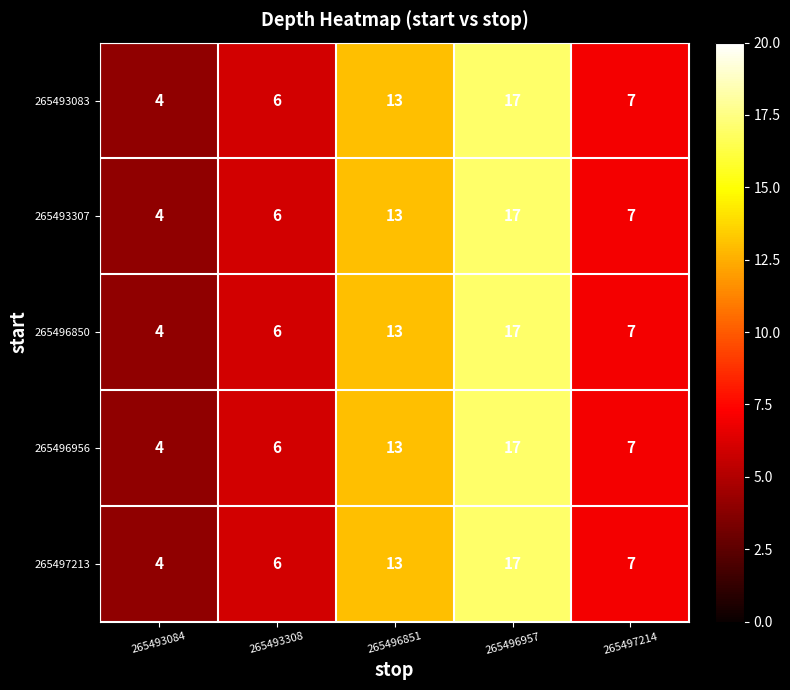

Reading right to left, transcribe all the data shown in this chart.

265493083: 7	17	13	6	4
265493307: 7	17	13	6	4
265496850: 7	17	13	6	4
265496956: 7	17	13	6	4
265497213: 7	17	13	6	4